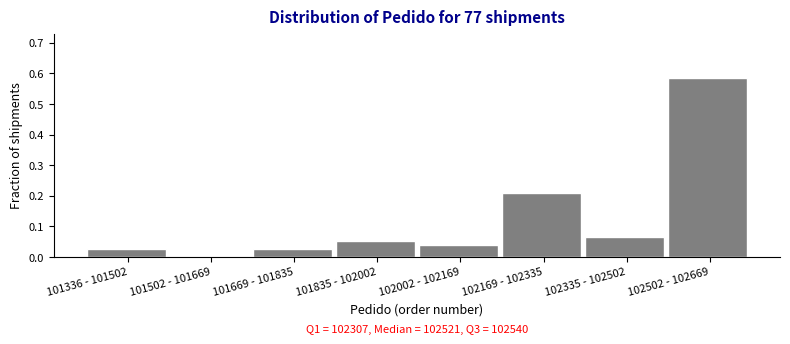

The chart shows a value of 0.0 at 101502 - 101669. True or false?

True